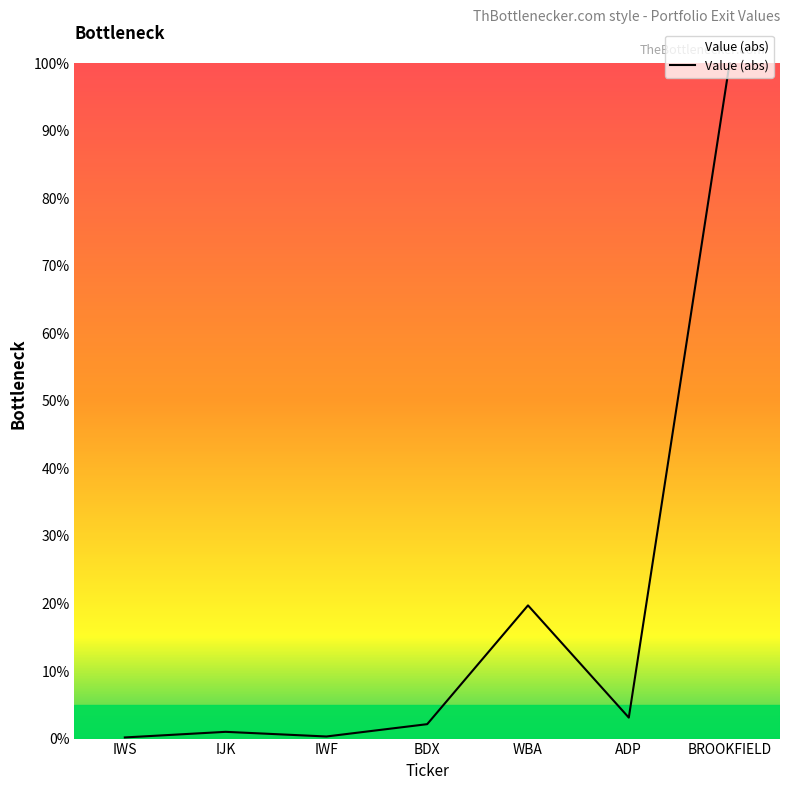

What is the change in value from BDX to ADP?

+1.0